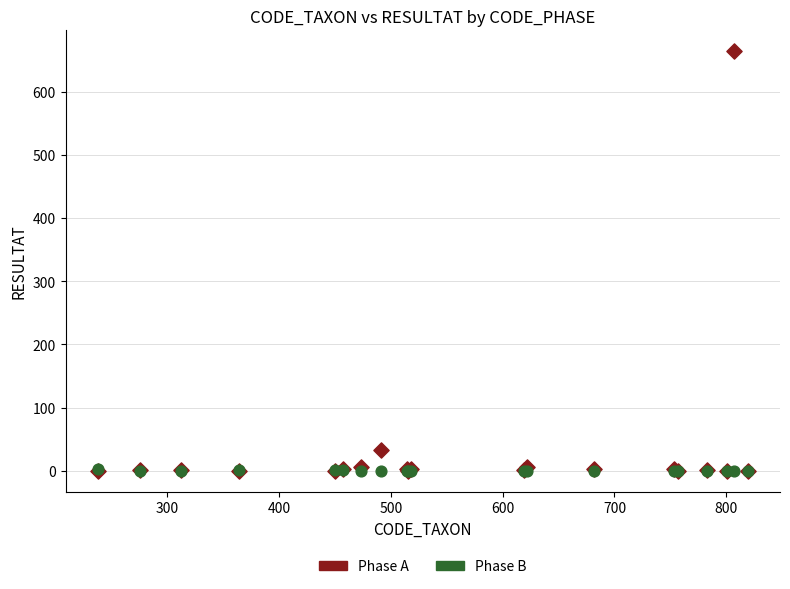

Across all series, what Y value is closest to 332?

32